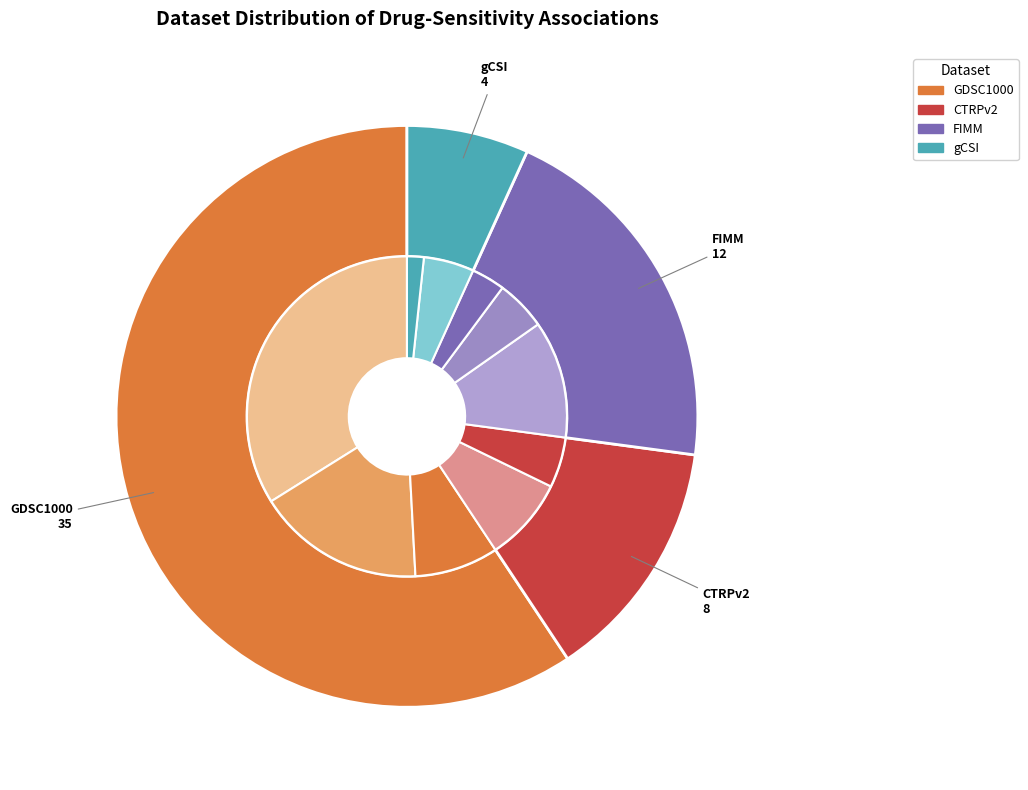

Does FIMM represent more than half of the total?

No